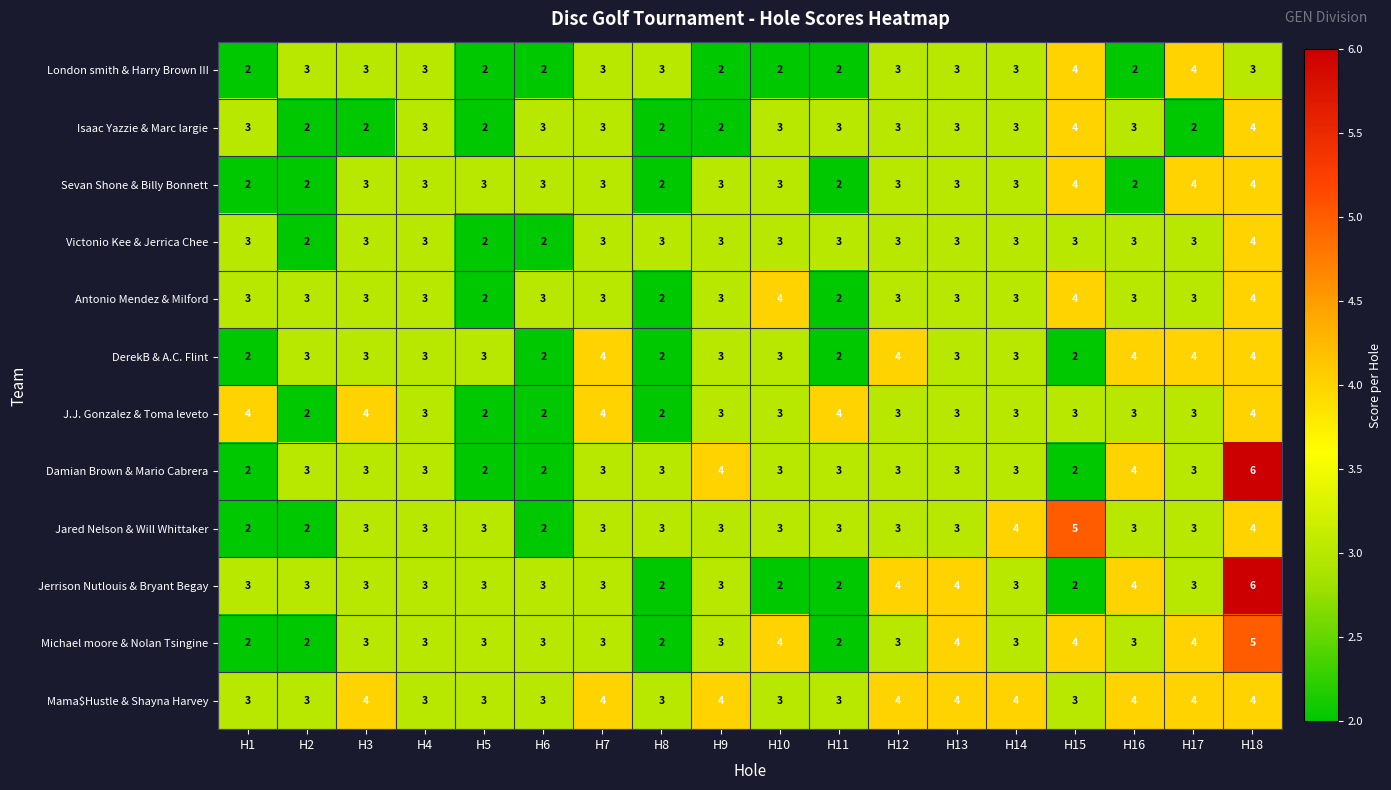

What is the total value across all series at H15?

40